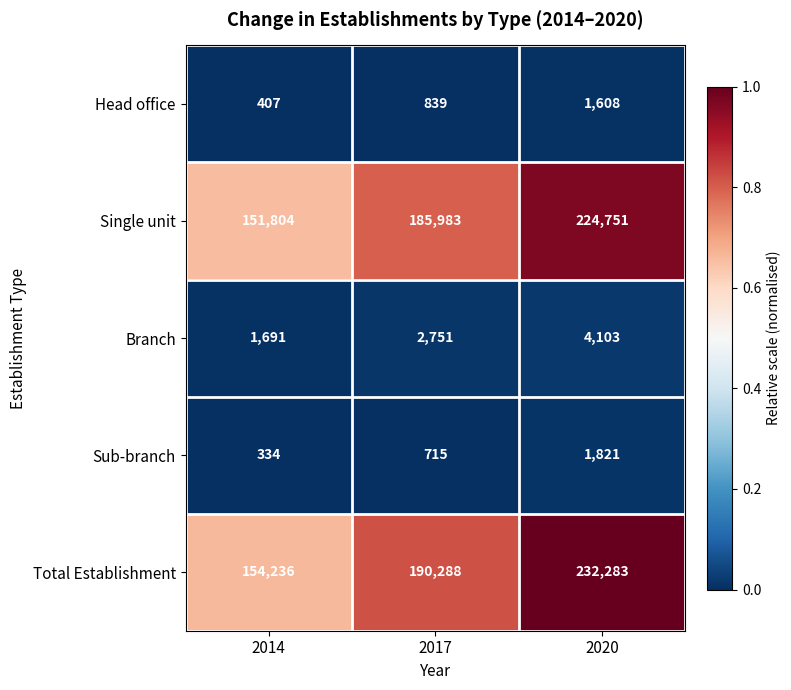

Reading left to right, transcribe all the data shown in this chart.

Head office: 407	839	1608
Single unit: 151804	185983	224751
Branch: 1691	2751	4103
Sub-branch: 334	715	1821
Total Establishment: 154236	190288	232283